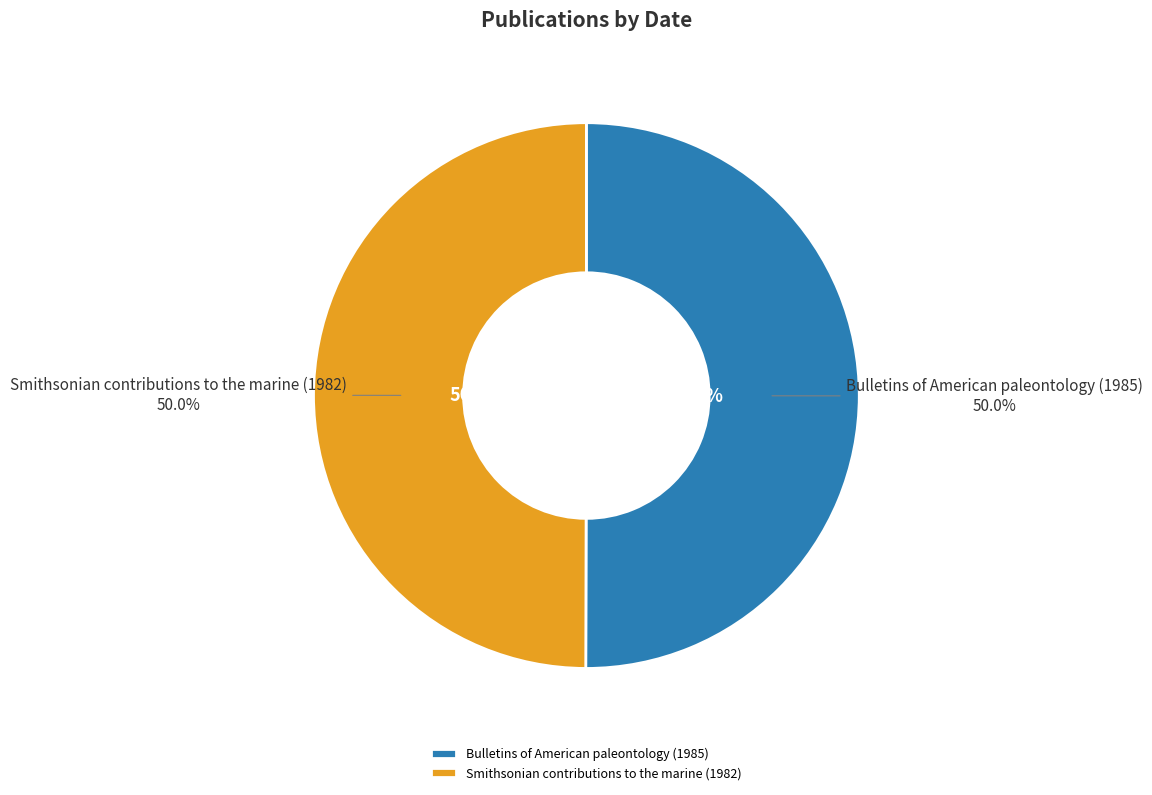

Does Smithsonian contributions to the marine (1982) represent more than half of the total?

No